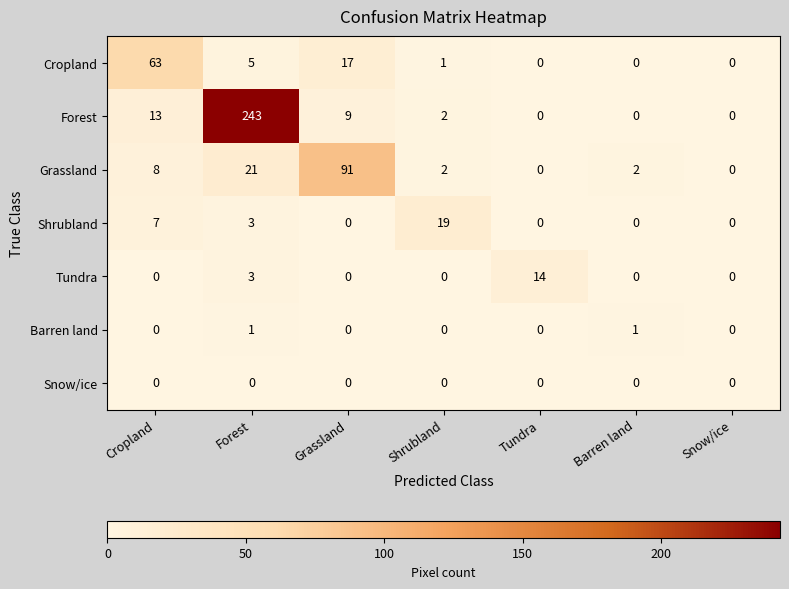

How many values in Shrubland are above zero?

3